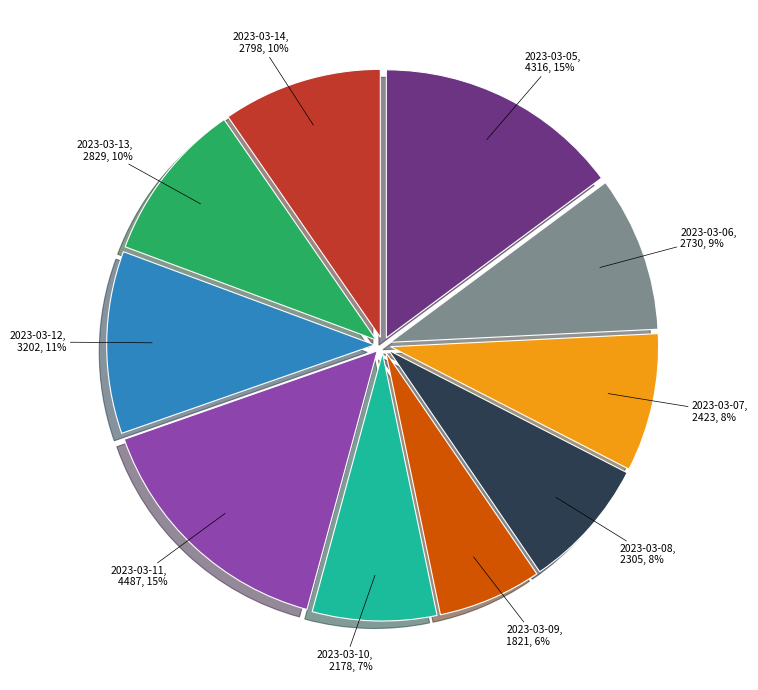

Is there any slice that represents more than half of the pie?

No